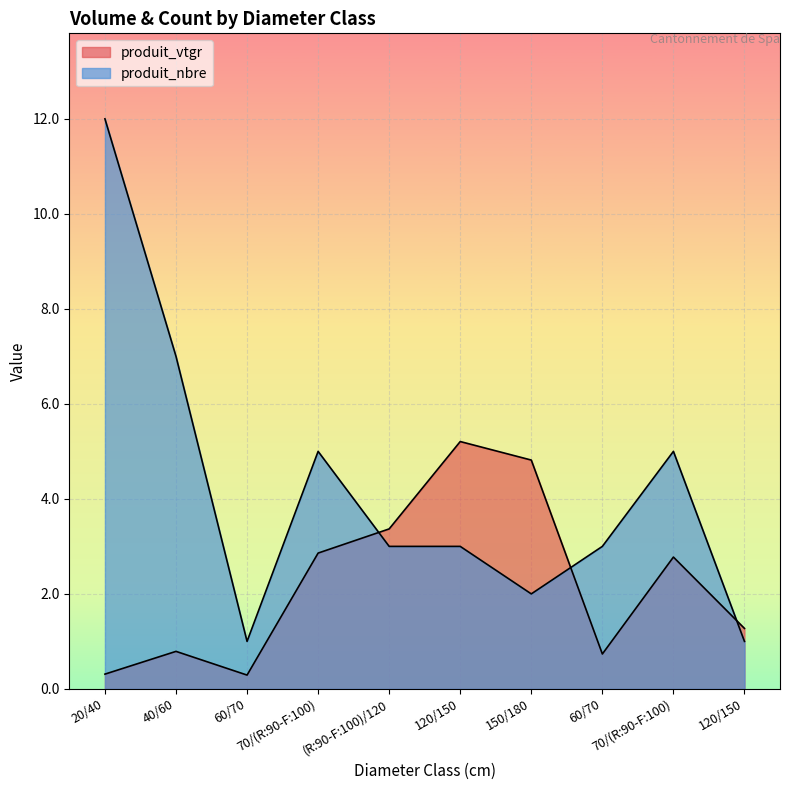

Which series has the largest range (max minus min)?

produit_nbre